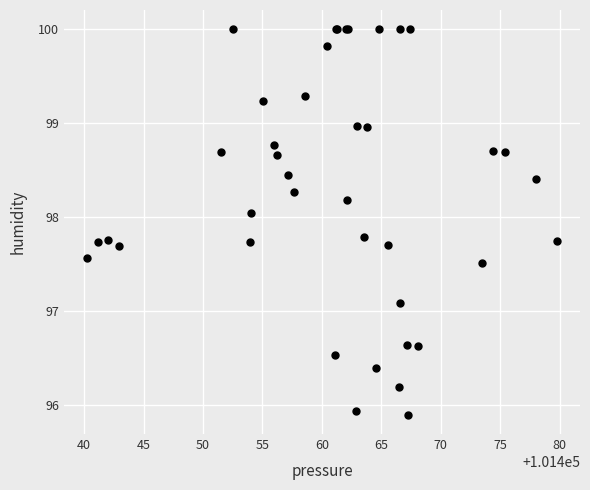

What Y value in the scatter plot is closest to 97?

97.1